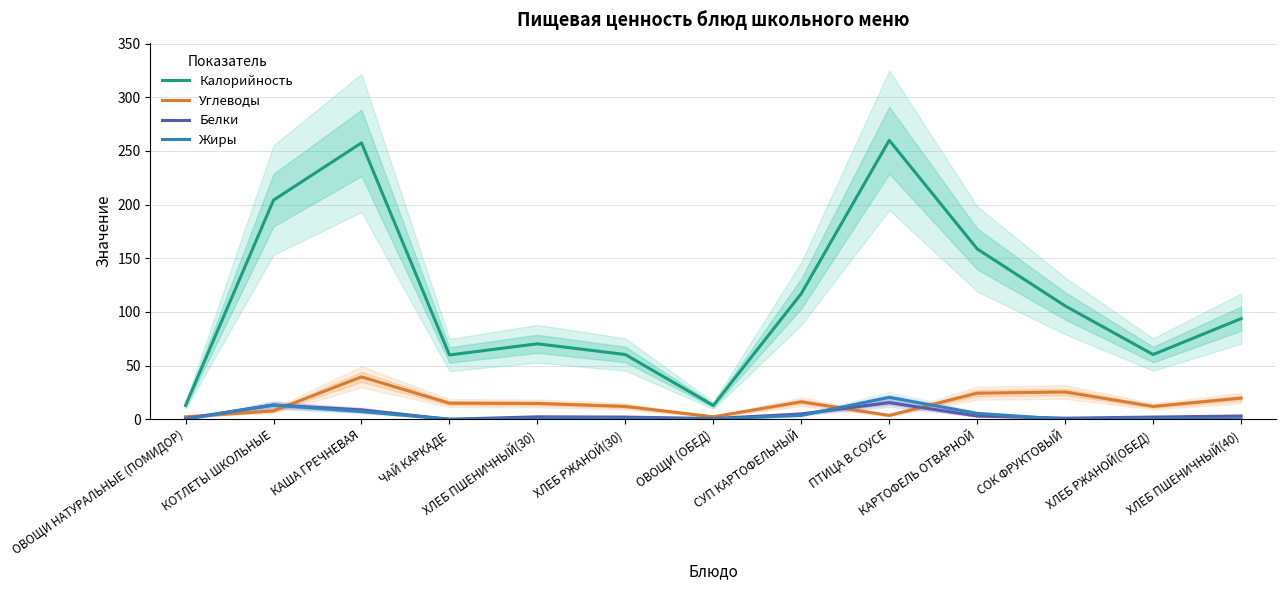

Where is Углеводы nearest to the value 20?

ХЛЕБ ПШЕНИЧНЫЙ(40)